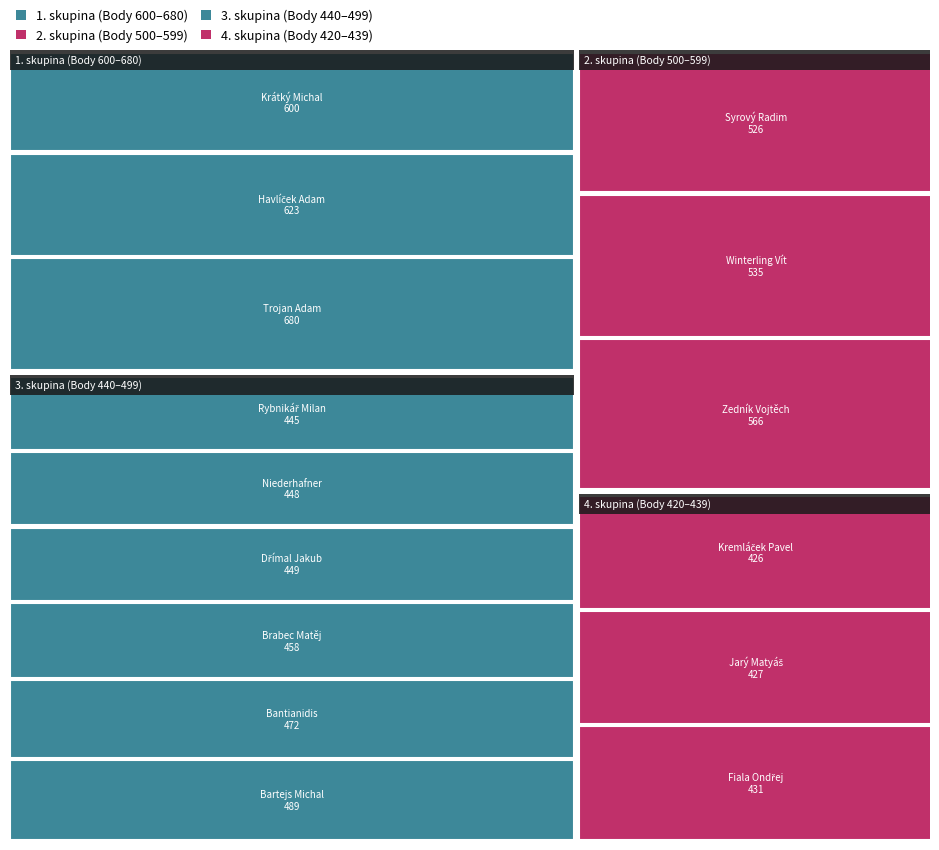

Reading left to right, transcribe all the data shown in this chart.

Pořadí (sourhn.): 1	2	3	4	5	6	7	8	9	10	11	12	13	14	15
Body: 680	623	600	566	535	526	489	472	458	449	448	445	431	427	426
Pořadí (fáze): 1	1	1	2	3	1	2	3	4	2	2	1	3	4	5